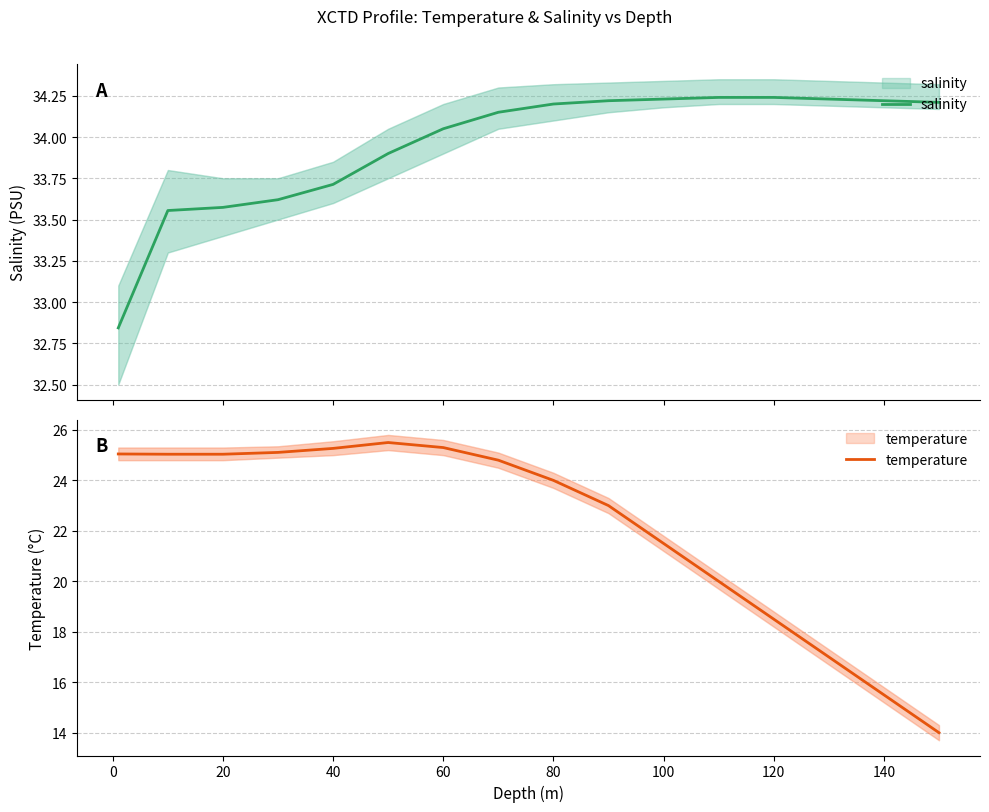

What position from the left is 120?

13